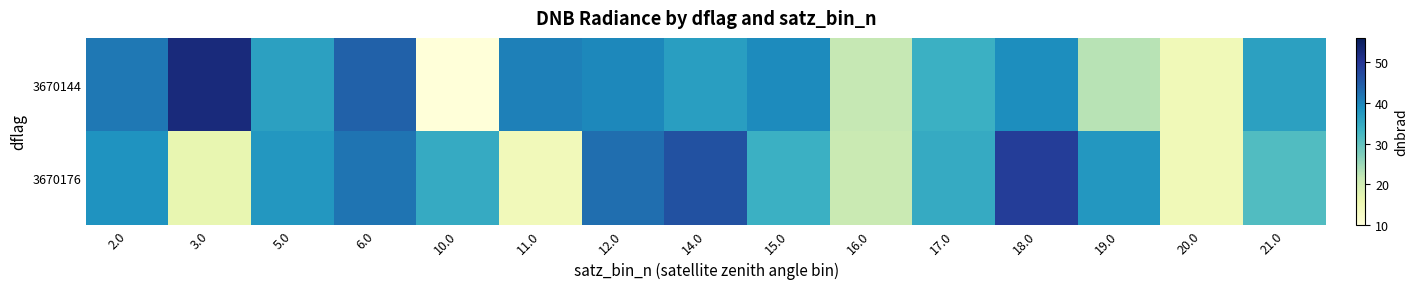

Rank the series by their average value, from highest to lowest.

3670144, 3670176